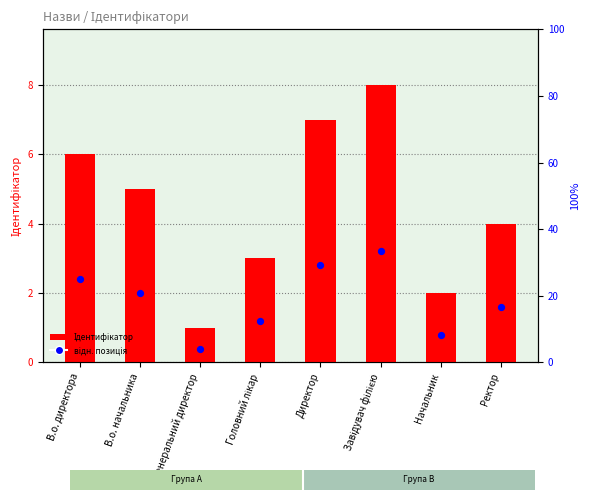

Between Завідувач філією and Генеральний директор, which is larger?

Завідувач філією